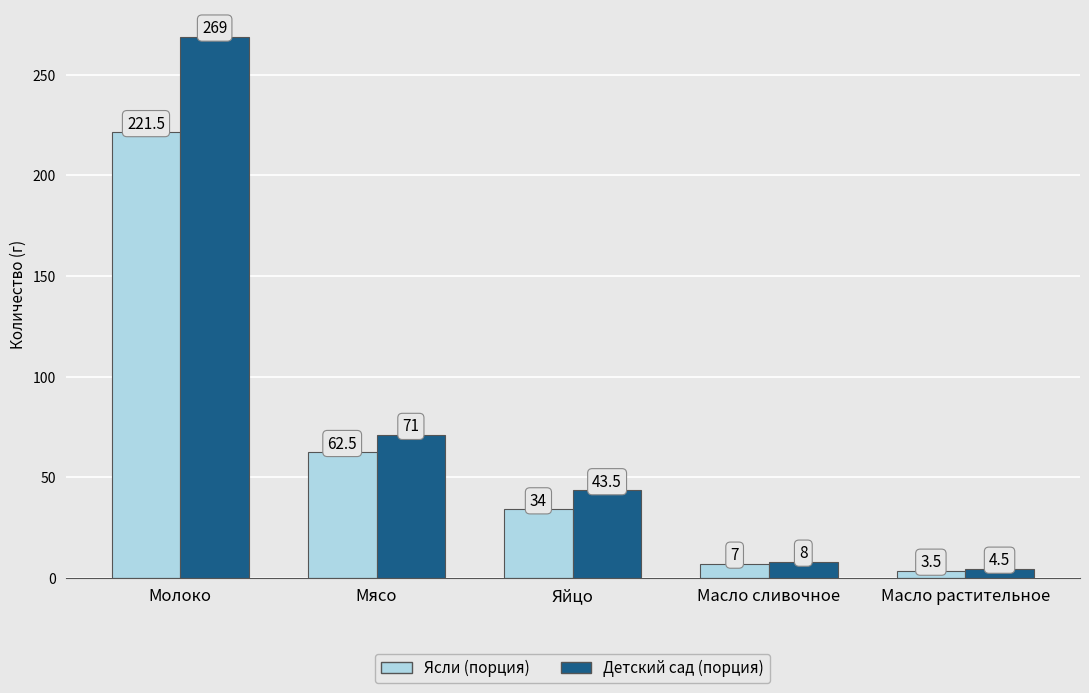

How many groups of bars are there?

5